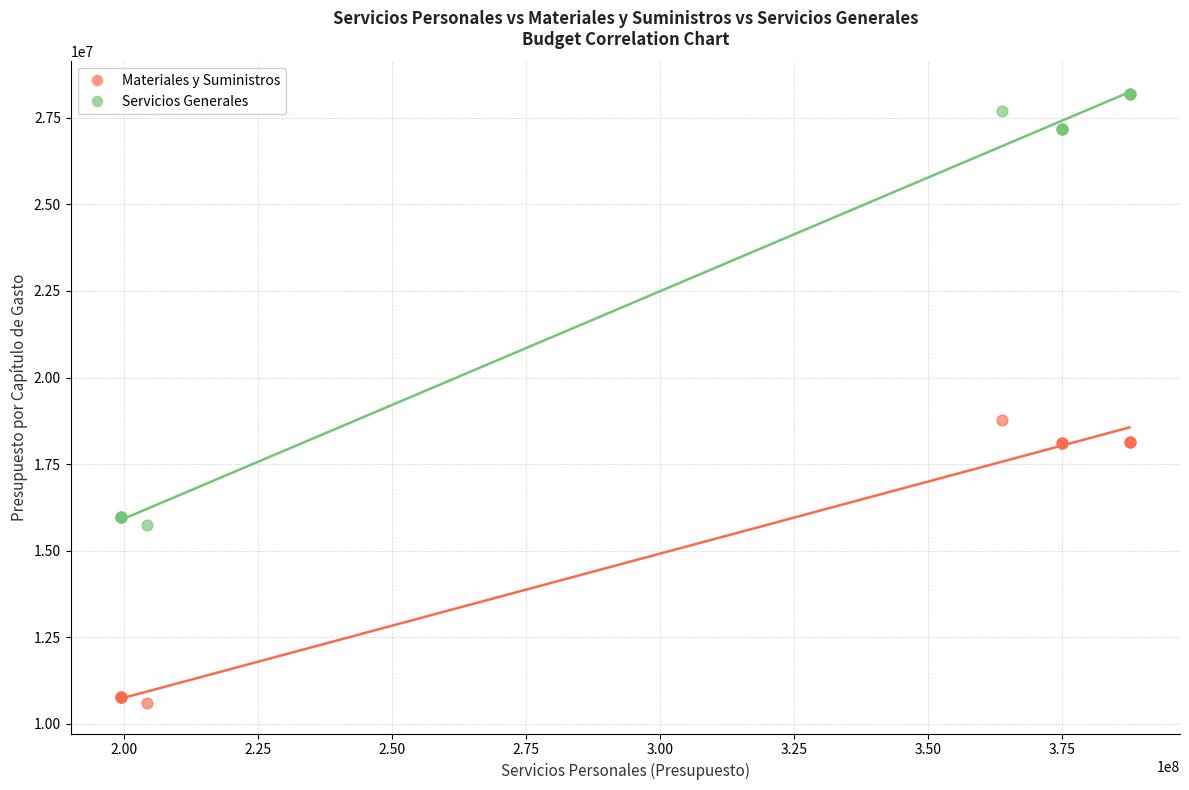

In the Servicios Generales series, what Y value is closest to 21960710?

27176244.0